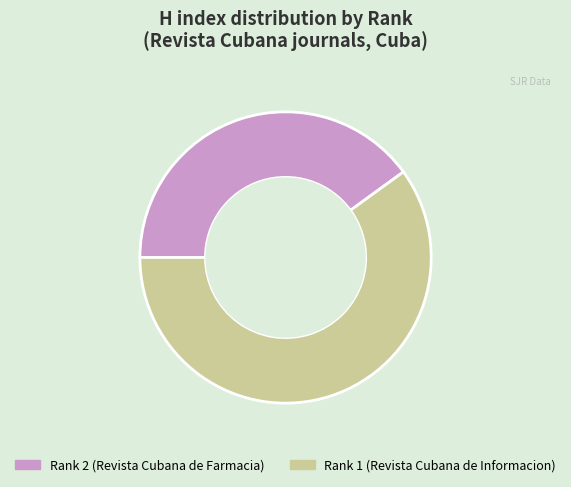

How many slices are in this pie chart?

2